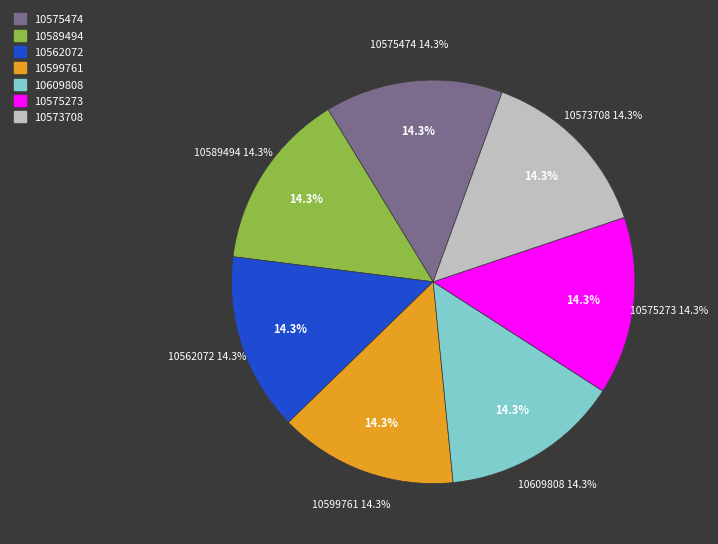

Is there any slice that represents more than half of the pie?

No